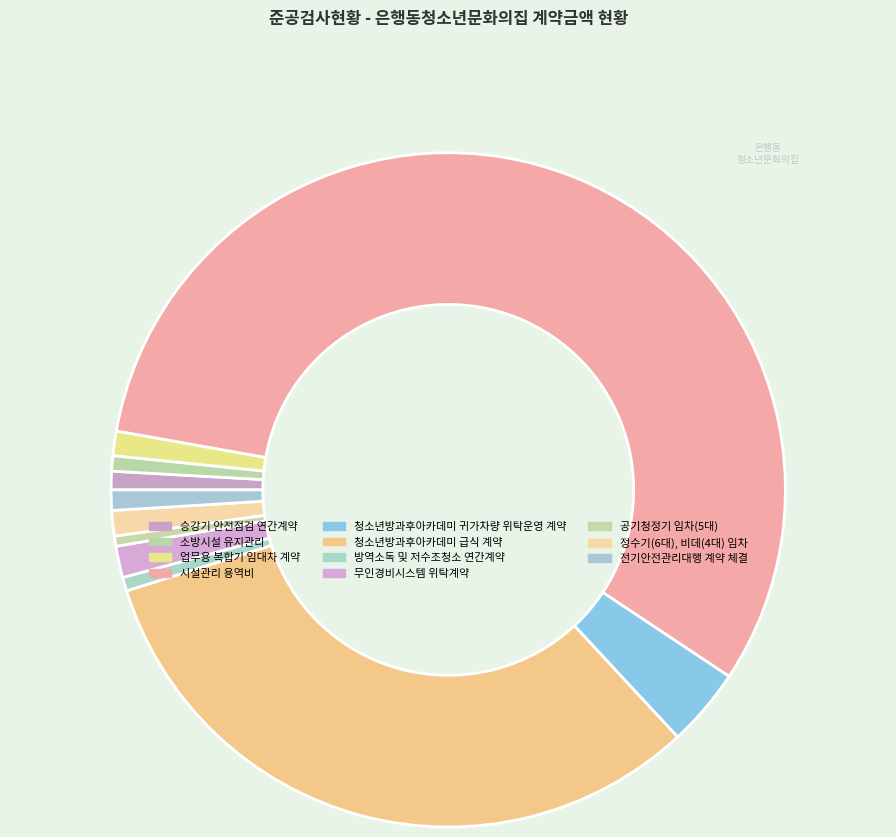

How many segments does this pie chart have?

11